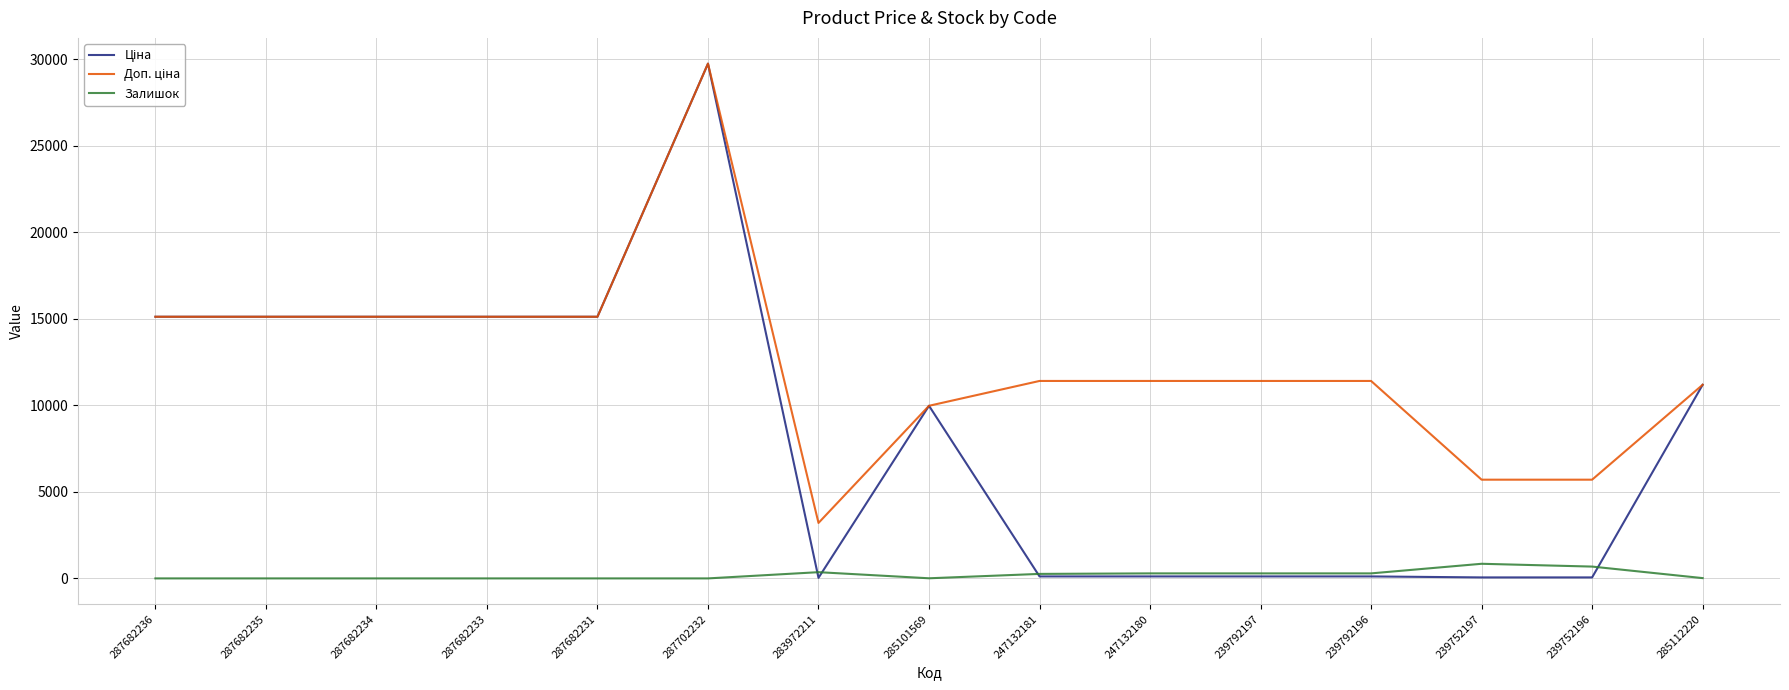

What is the total value across all series at 287682234?

30240.0